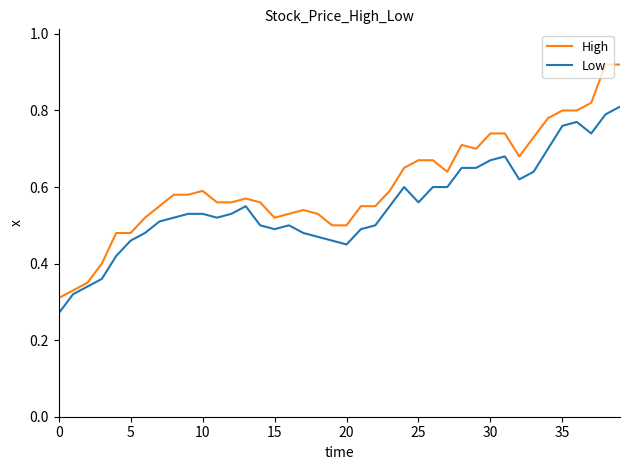

Rank the series by their maximum value, from lowest to highest.

Low, High